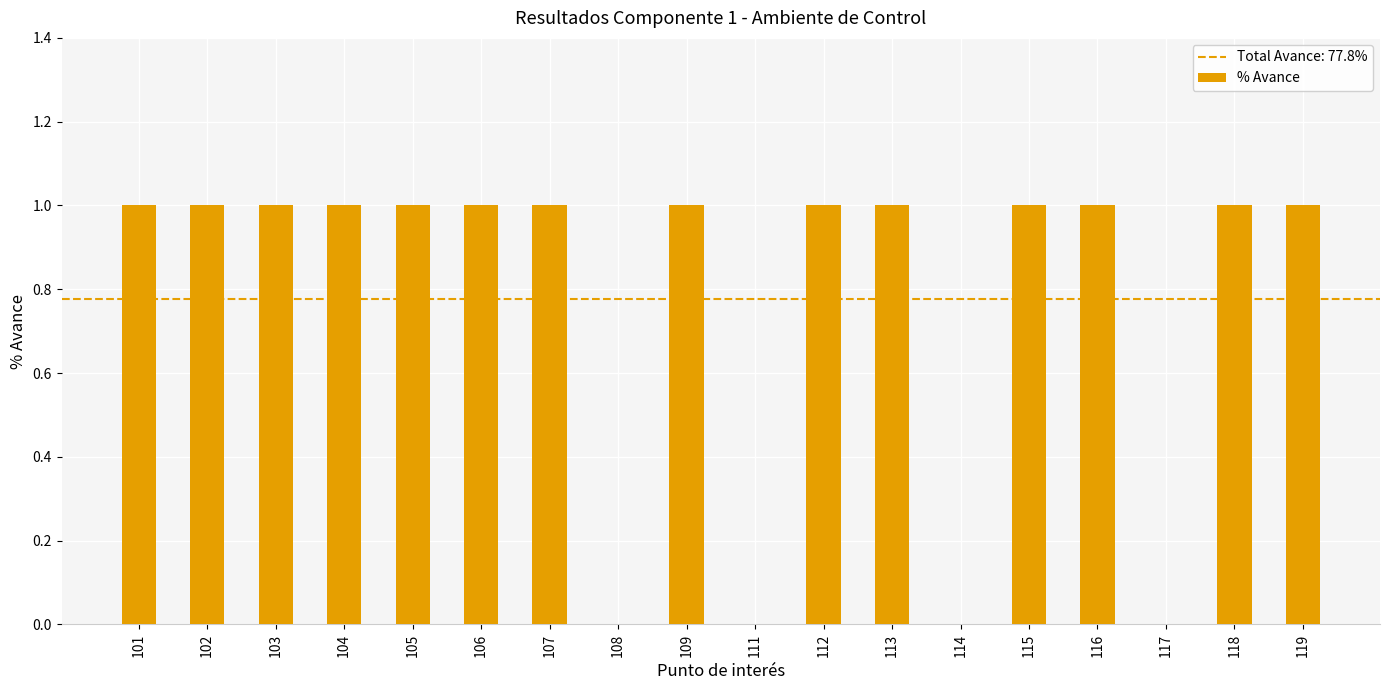

What is the average value?

1